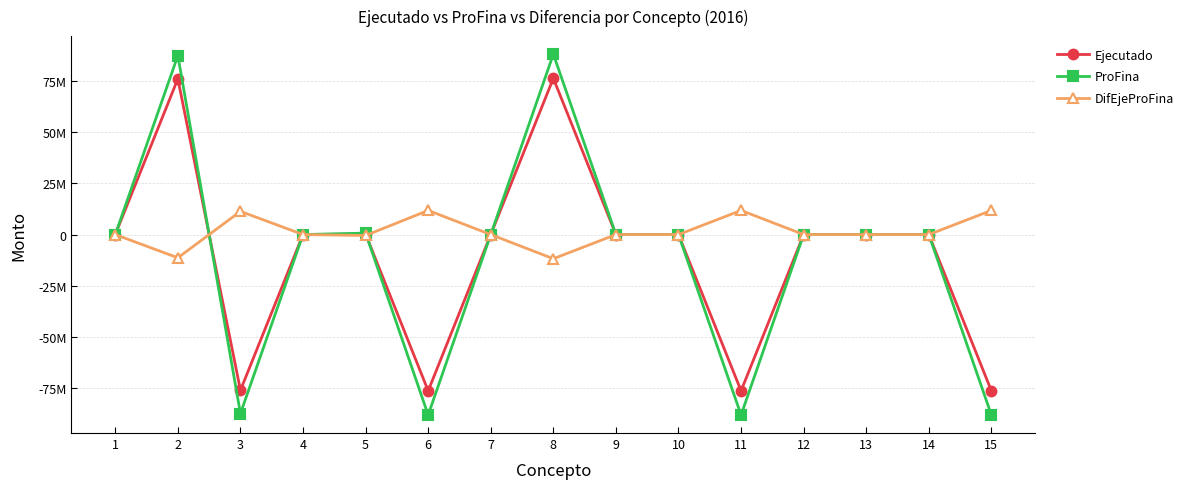

What is the maximum value for ProFina?

88109816.8